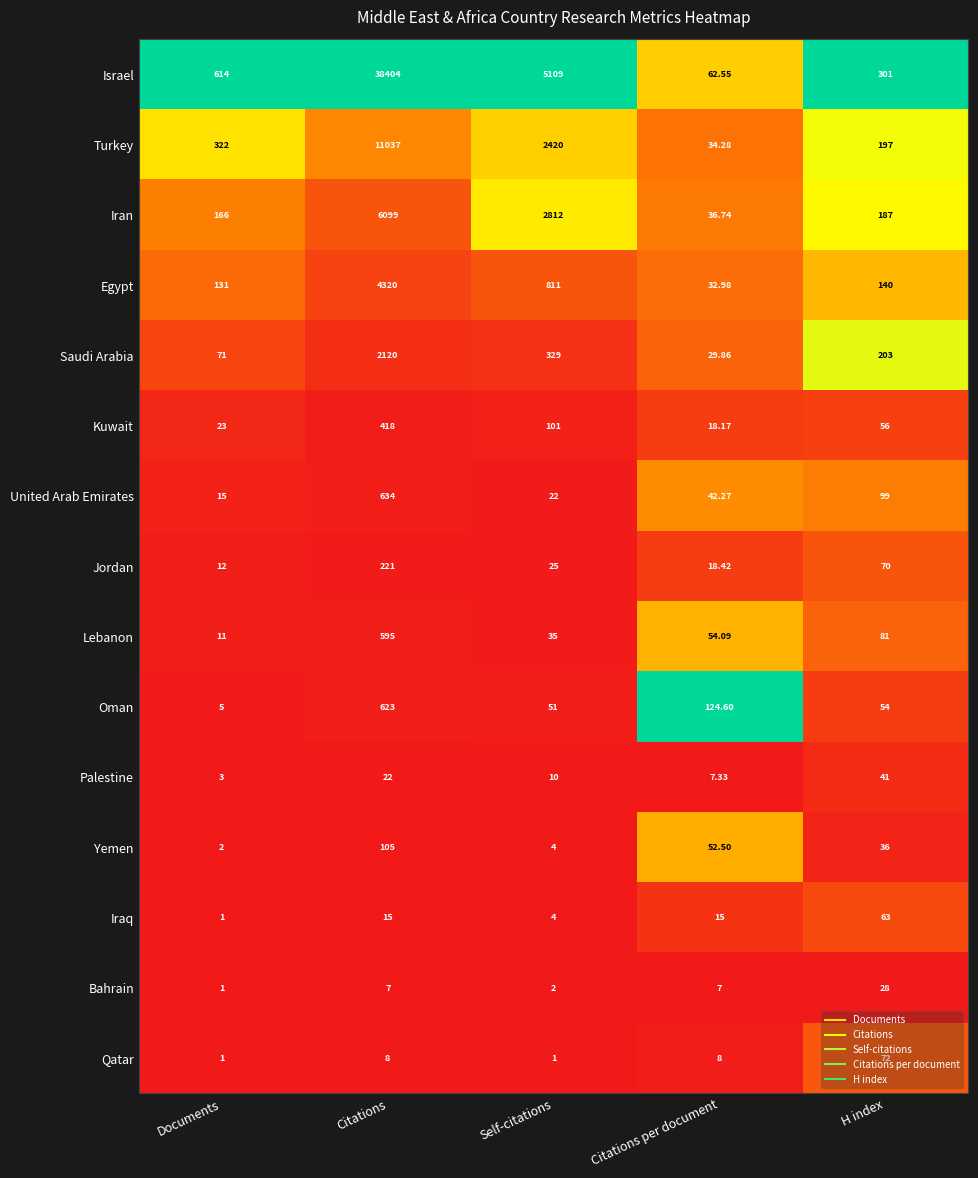

Count the number of categories in the chart.

5